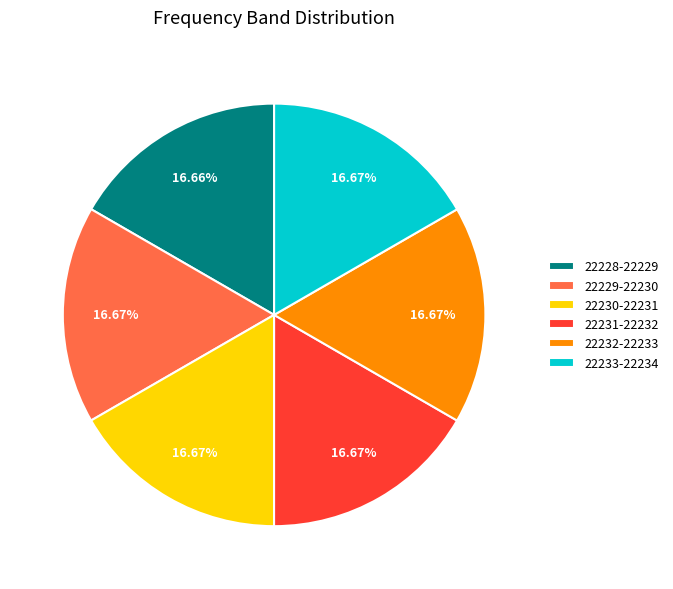

To the nearest percent, what portion does 22229-22230 represent?

17%